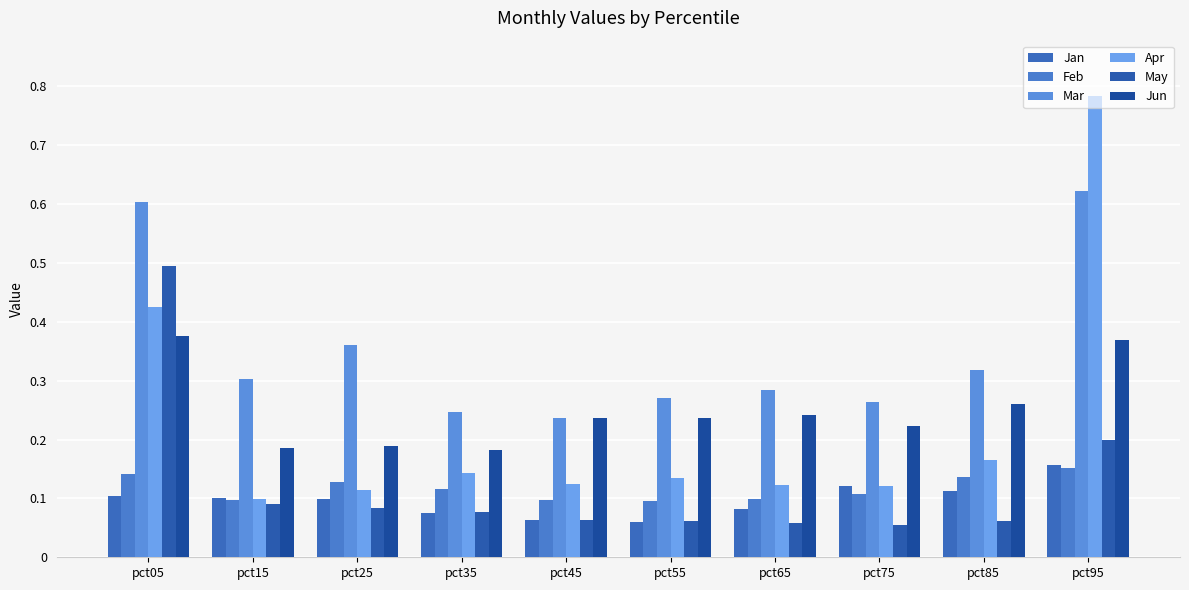

At which category is the sum across all series the highest?

pct95